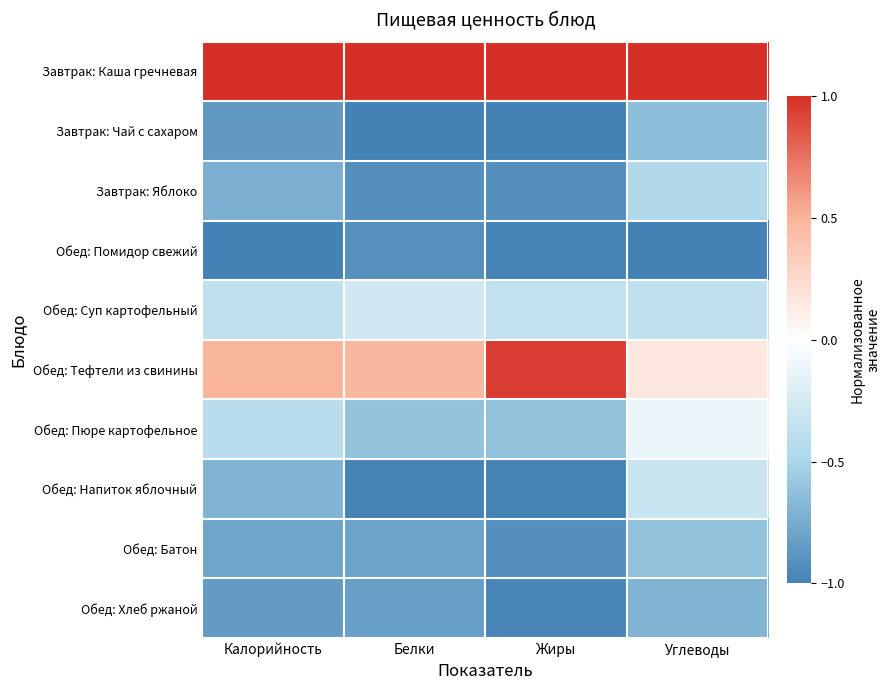

Reading right to left, transcribe all the data shown in this chart.

Завтрак: Каша гречневая: Углеводы=1.0	Жиры=1.0	Белки=1.0	Калорийность=1.0
Завтрак: Чай с сахаром: Углеводы=-0.6	Жиры=-1.0	Белки=-1.0	Калорийность=-0.9
Завтрак: Яблоко: Углеводы=-0.5	Жиры=-0.9	Белки=-0.9	Калорийность=-0.7
Обед: Помидор свежий: Углеводы=-1.0	Жиры=-1.0	Белки=-0.9	Калорийность=-1.0
Обед: Суп картофельный: Углеводы=-0.4	Жиры=-0.4	Белки=-0.3	Калорийность=-0.4
Обед: Тефтели из свинины: Углеводы=0.2	Жиры=0.9	Белки=0.5	Калорийность=0.5
Обед: Пюре картофельное: Углеводы=-0.1	Жиры=-0.6	Белки=-0.6	Калорийность=-0.4
Обед: Напиток яблочный: Углеводы=-0.3	Жиры=-1.0	Белки=-1.0	Калорийность=-0.7
Обед: Батон: Углеводы=-0.6	Жиры=-0.9	Белки=-0.8	Калорийность=-0.8
Обед: Хлеб ржаной: Углеводы=-0.7	Жиры=-1.0	Белки=-0.8	Калорийность=-0.8